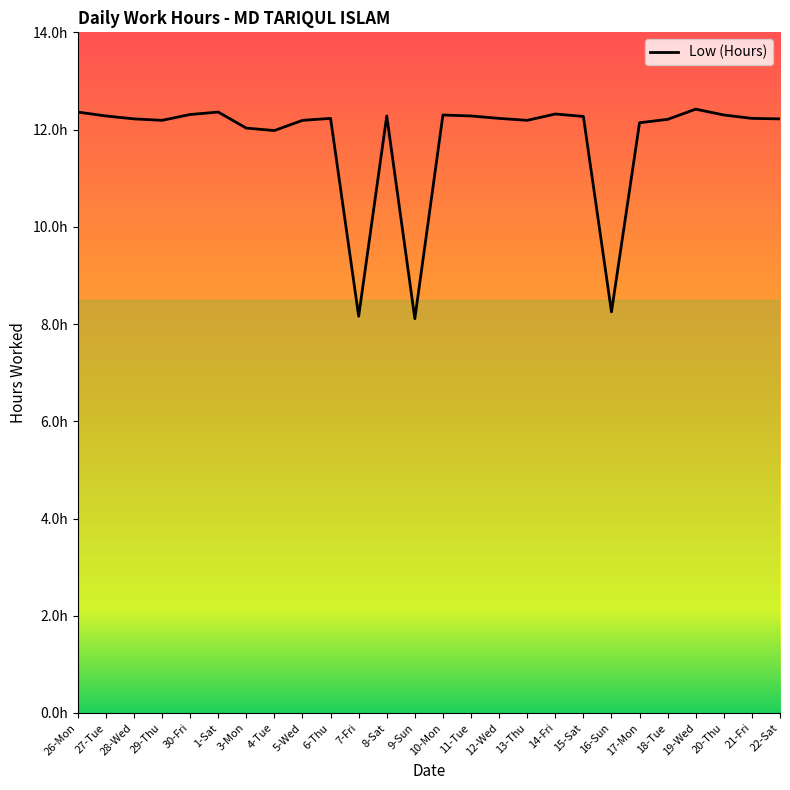

What is the ratio of the value at 1-Sat to the value at 27-Tue?

1.0